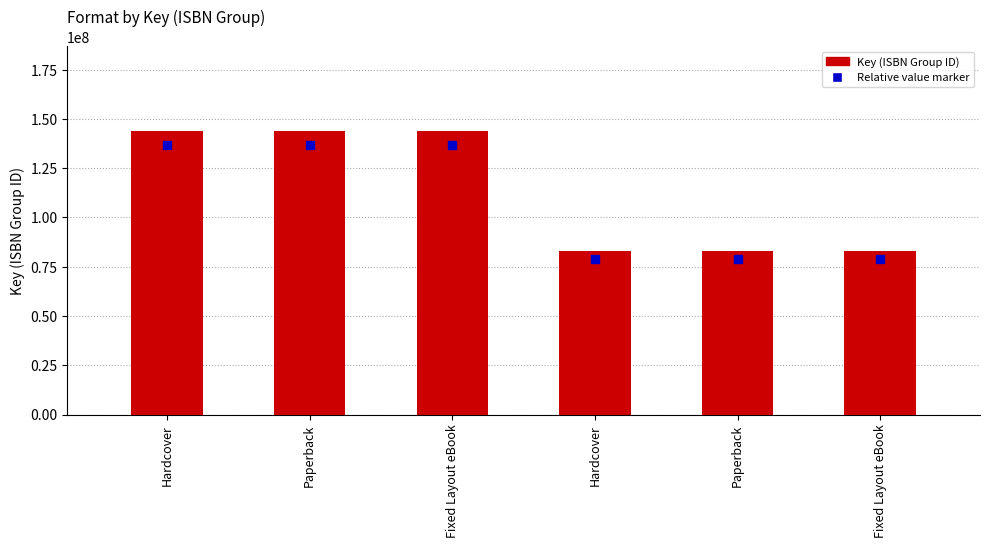

What is the sum of all values?

680117805